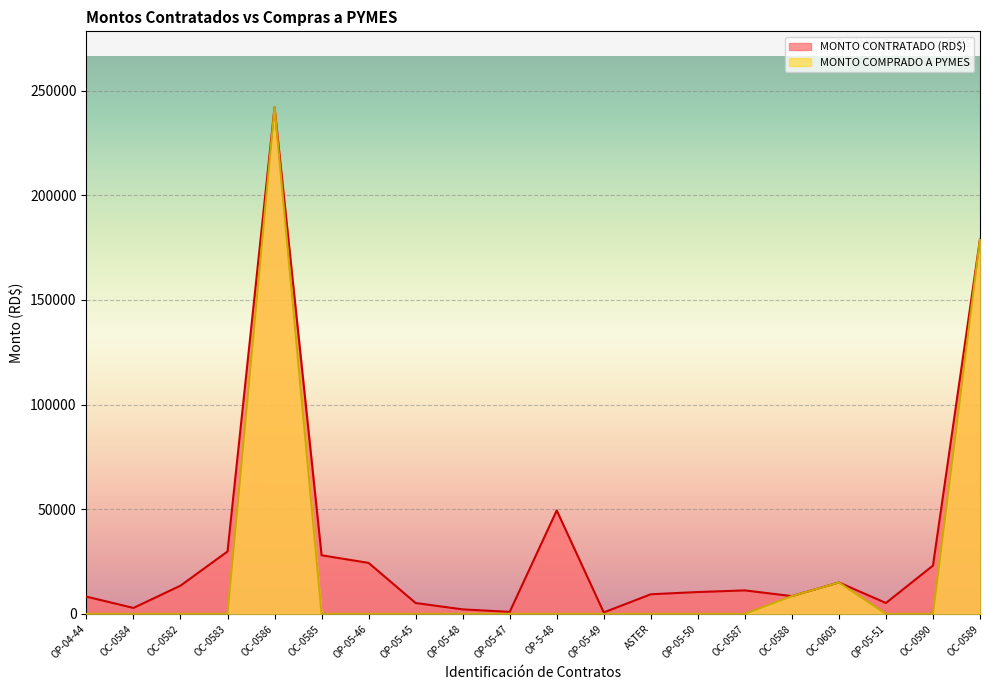

What is the label of the 10th point from the right?

OP-5-48